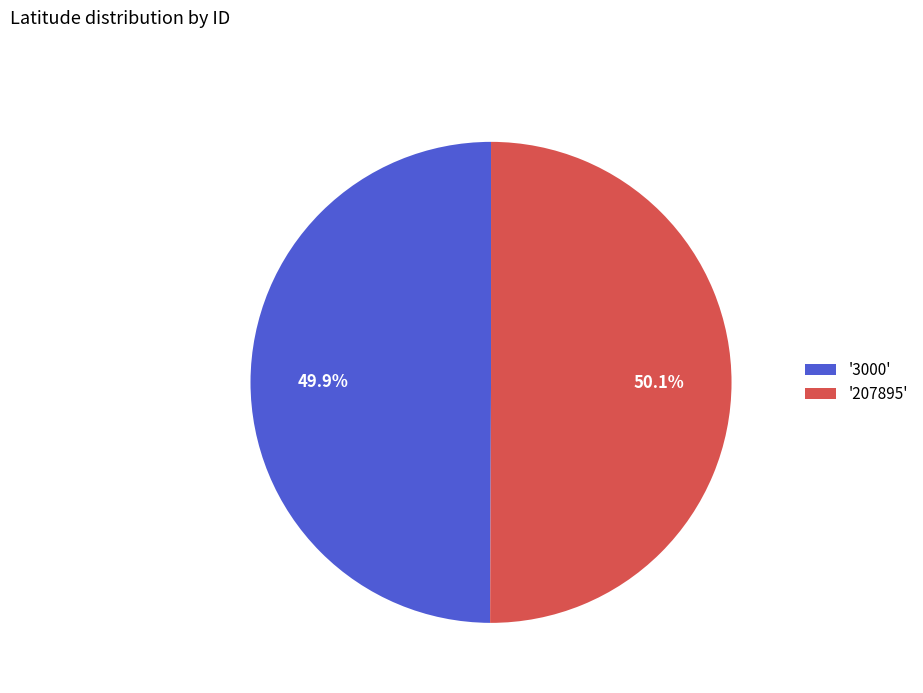

What is the ratio of the value at '207895' to the value at '3000'?

1.0